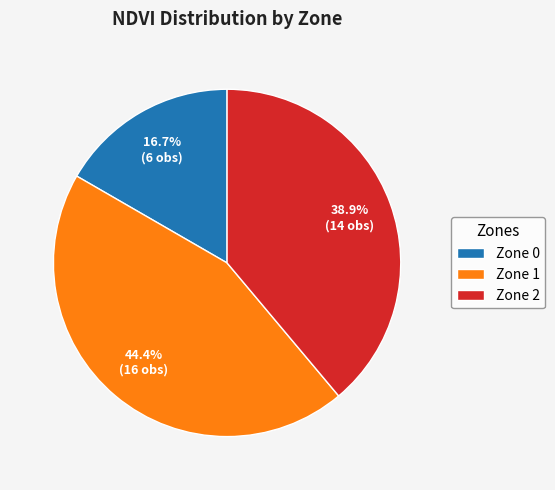

To the nearest percent, what is the difference between the Zone 1 and Zone 2 slice percentages?

6%